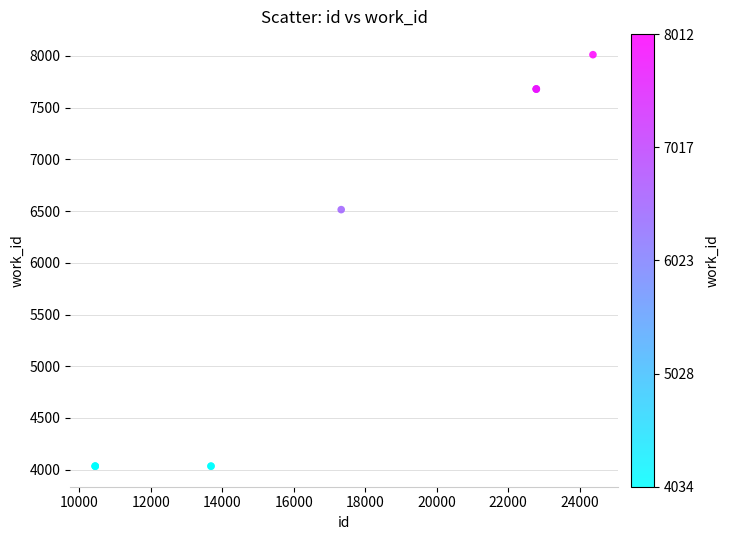

What Y value in the scatter plot is closest to 6023?

6514